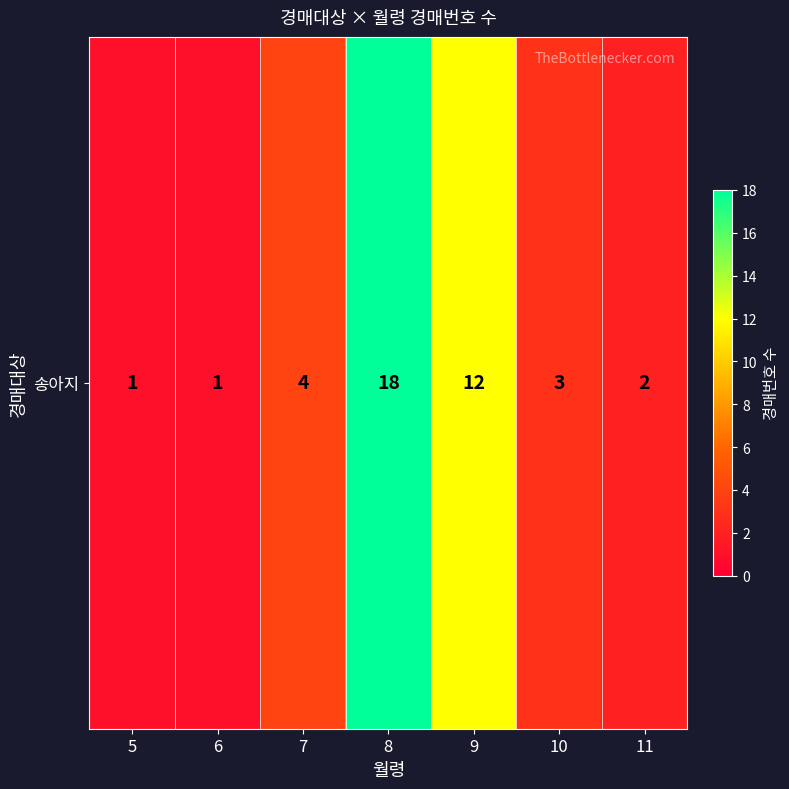

At which category does the chart reach its minimum across all series?

5